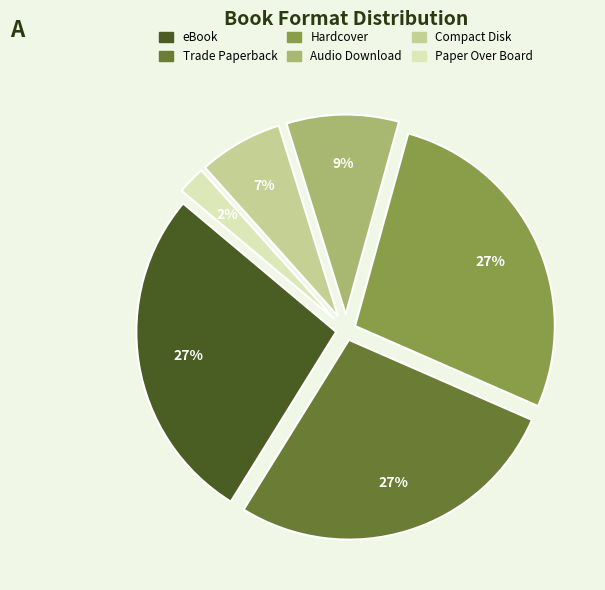

The Trade Paperback slice represents 17% of the pie. True or false?

False